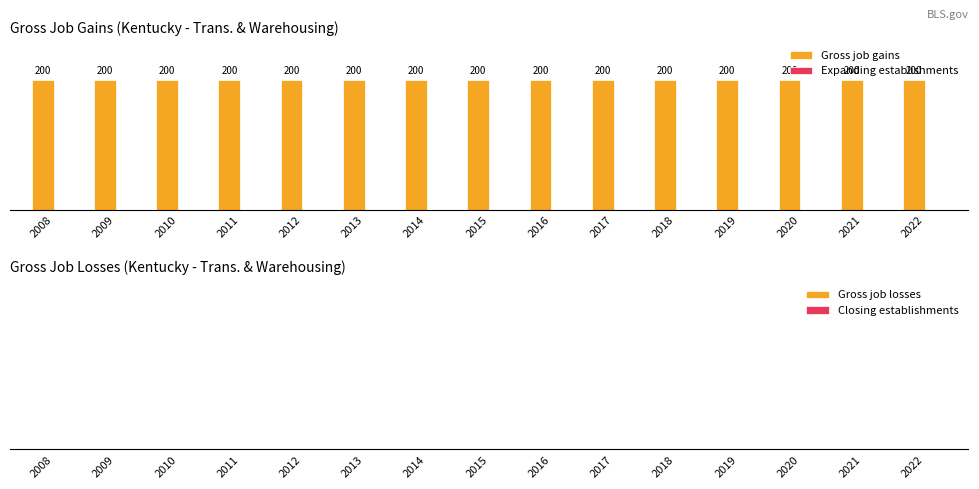

Reading left to right, extract all data points from this chart.

Gross job gains: 2008=200	2009=200	2010=200	2011=200	2012=200	2013=200	2014=200	2015=200	2016=200	2017=200	2018=200	2019=200	2020=200	2021=200	2022=200
Expanding establishments: 2008=0	2009=0	2010=0	2011=0	2012=0	2013=0	2014=0	2015=0	2016=0	2017=0	2018=0	2019=0	2020=0	2021=0	2022=0
Gross job losses: 2008=0	2009=0	2010=0	2011=0	2012=0	2013=0	2014=0	2015=0	2016=0	2017=0	2018=0	2019=0	2020=0	2021=0	2022=0
Closing establishments: 2008=0	2009=0	2010=0	2011=0	2012=0	2013=0	2014=0	2015=0	2016=0	2017=0	2018=0	2019=0	2020=0	2021=0	2022=0